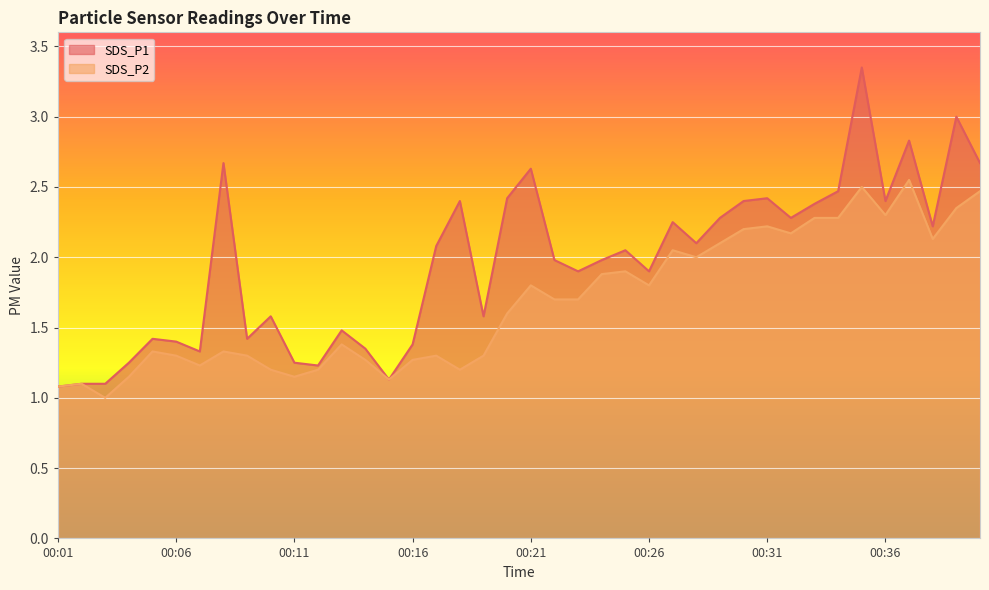

List the series in order of their overall mean, lowest first.

SDS_P2, SDS_P1